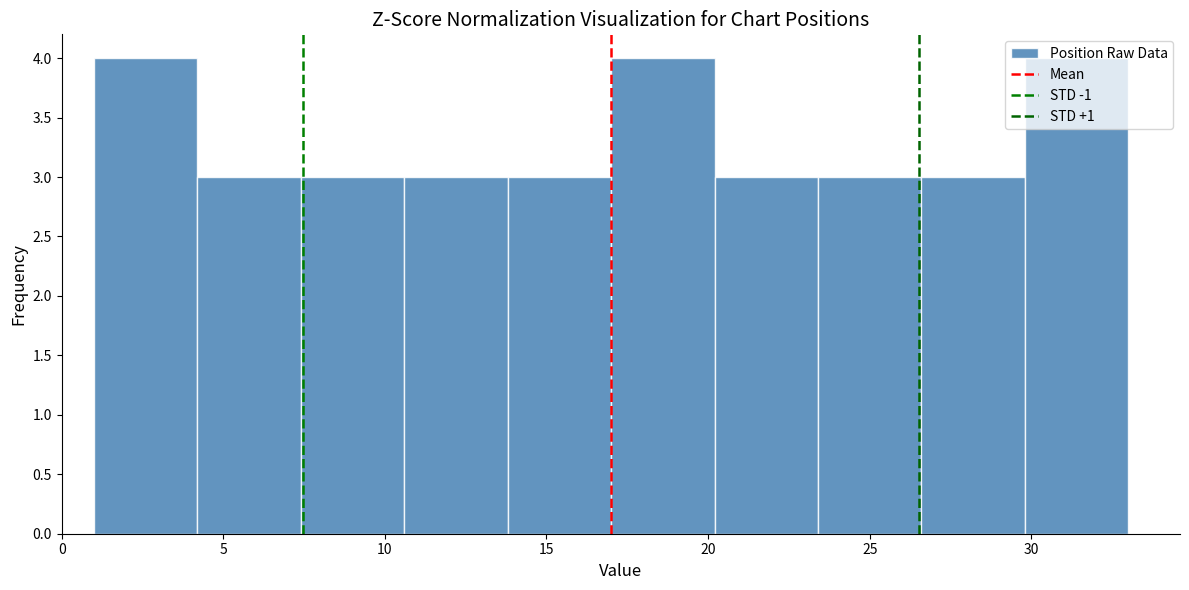

Reading left to right, list every bar in this chart as the range it spans on the x-axis followed by its height. Neither the bar edges nor the heights are printed on the chart, so give them approximately, as read against the axes.

1.0 to 4.2: 4
4.2 to 7.4: 3
7.4 to 10.6: 3
10.6 to 13.8: 3
13.8 to 17.0: 3
17.0 to 20.2: 4
20.2 to 23.4: 3
23.4 to 26.6: 3
26.6 to 29.8: 3
29.8 to 33.0: 4